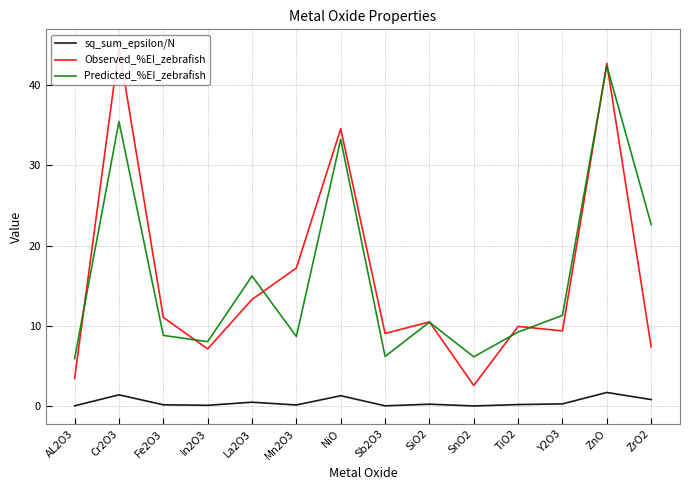

What is the total value across all series at TiO2?

19.3